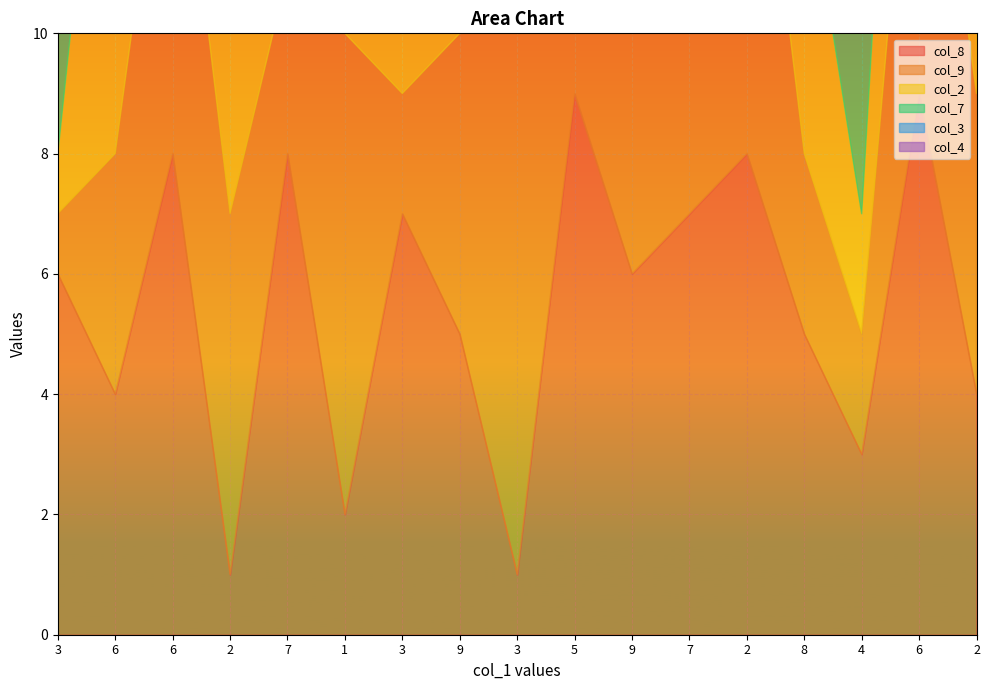

Count the col_2 values in the range 3 to 7.

10